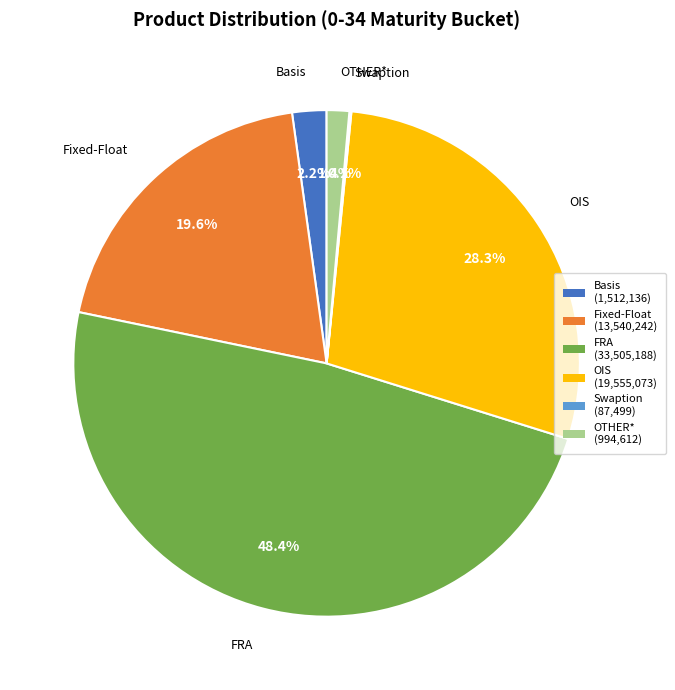

Which has a higher value, Basis or OTHER*?

Basis